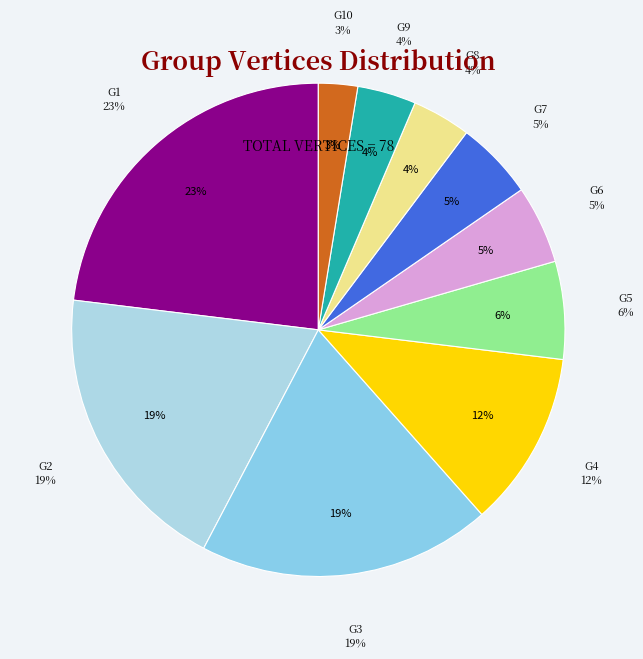

What is the smallest slice in the pie chart?

G10